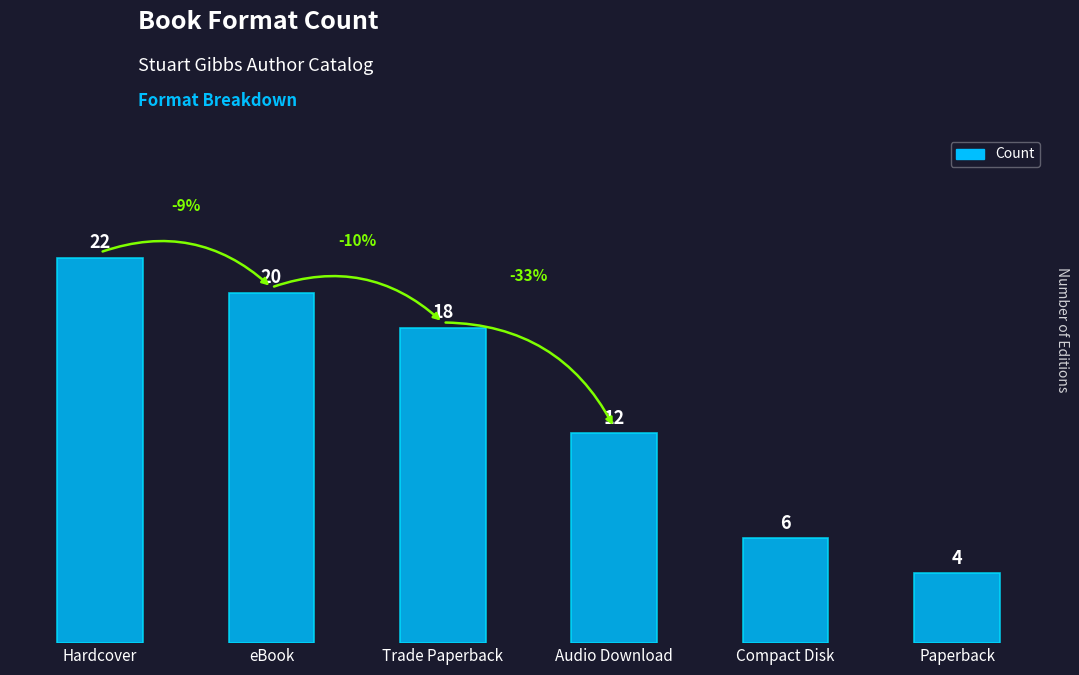

Reading left to right, transcribe all the data shown in this chart.

22	20	18	12	6	4